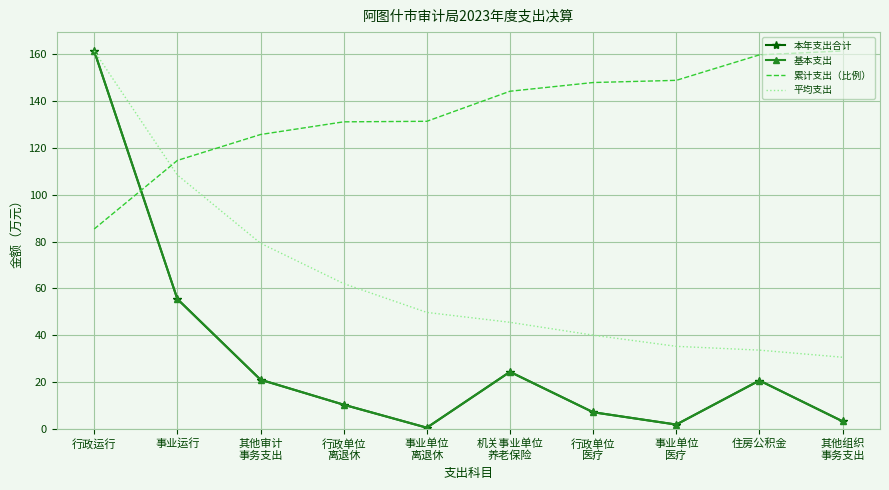

How many values in the 累计支出（比例） series are below 144?

5